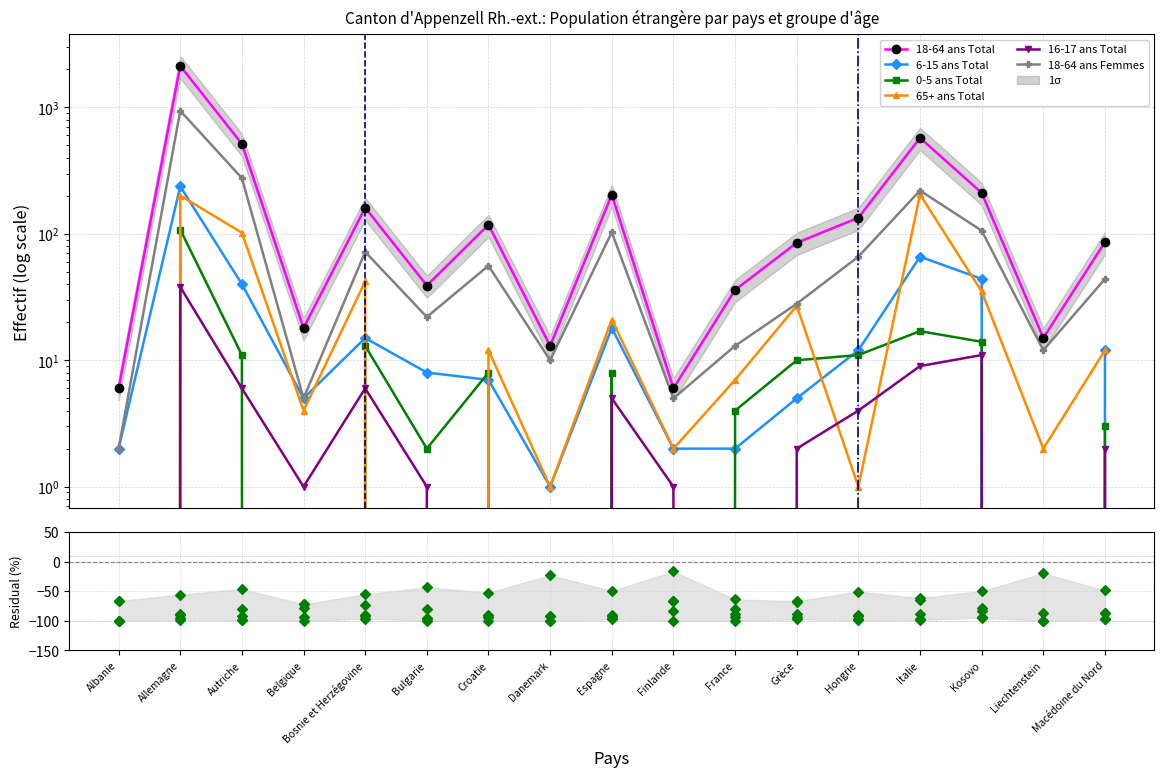

What are all the series names shown in the legend?

18-64 ans Total, 6-15 ans Total, 0-5 ans Total, 65+ ans Total, 16-17 ans Total, 18-64 ans Femmes